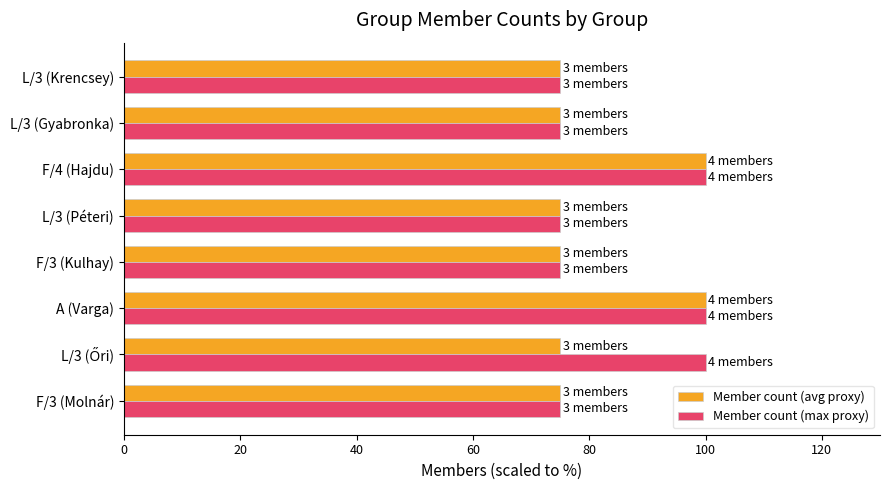

What is the difference between the maximum and second lowest values in the Member count (max proxy) series?

25